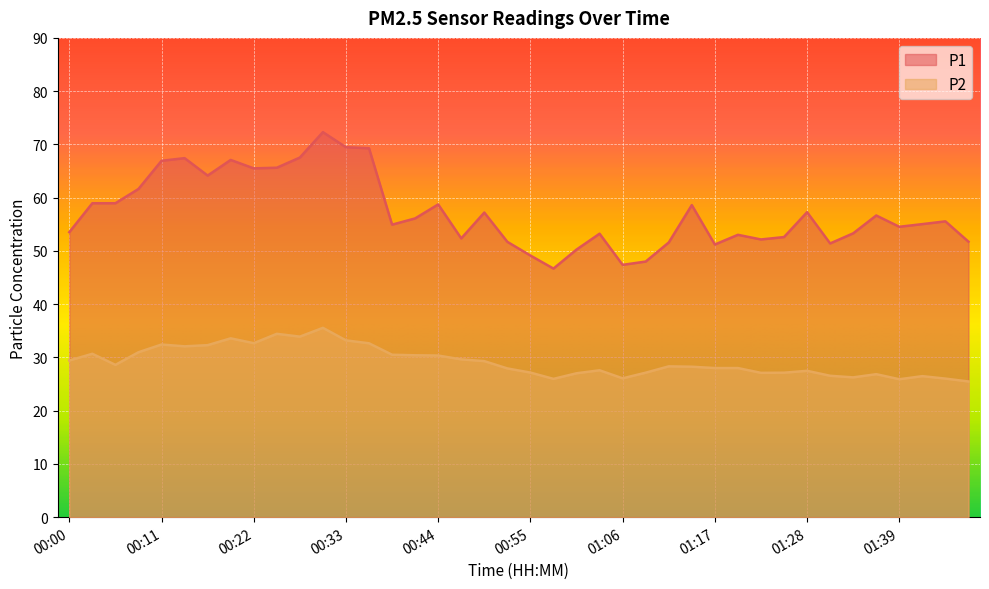

What is the difference between the highest and lowest values at 01:42?

28.6